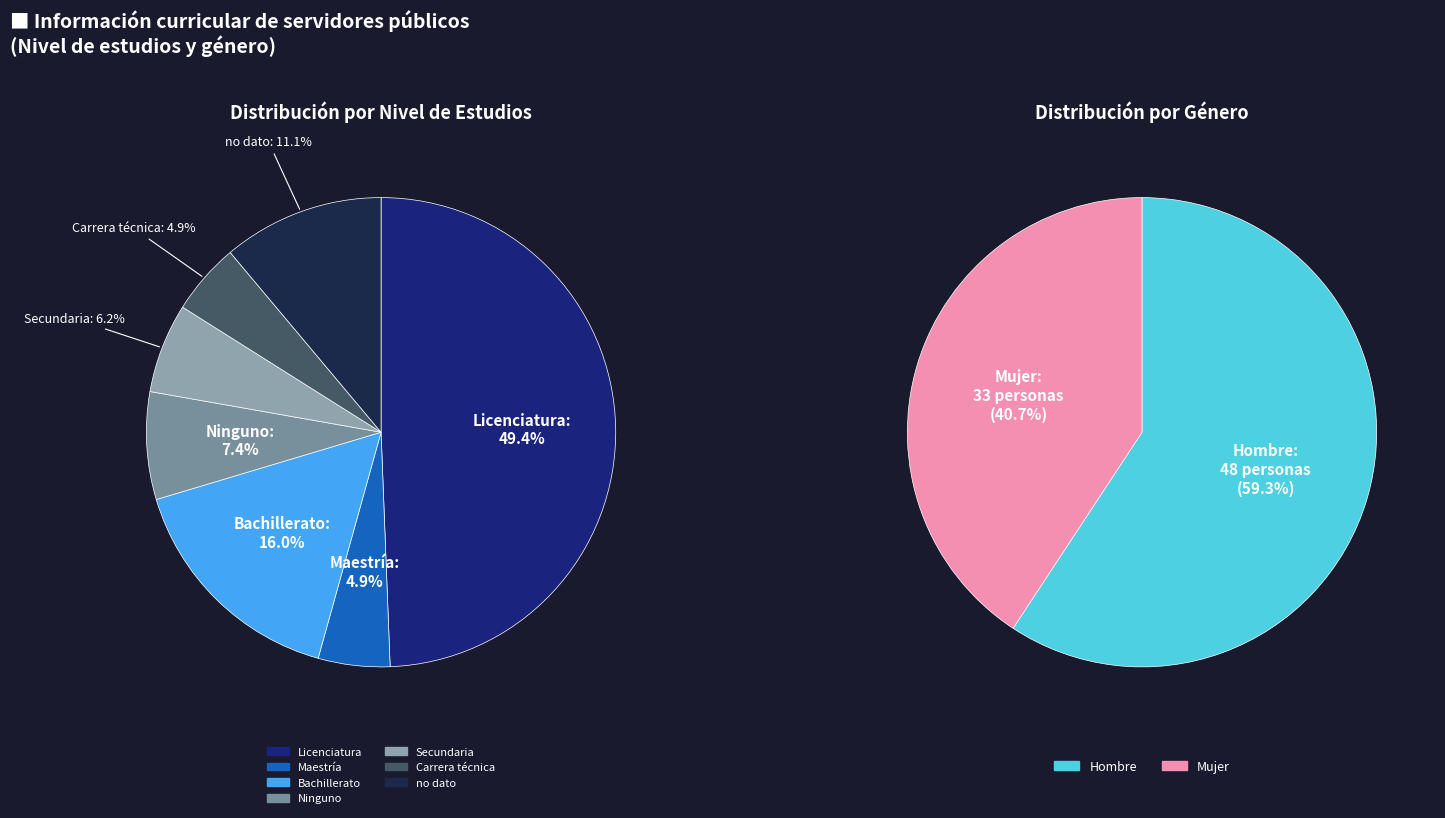

What is the largest slice in the pie chart?

Licenciatura